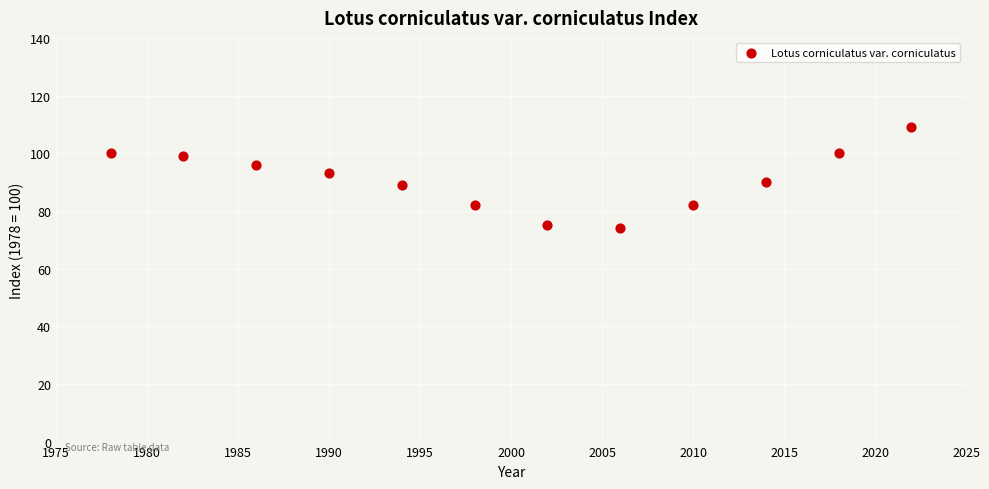

What is the average Y value?

91